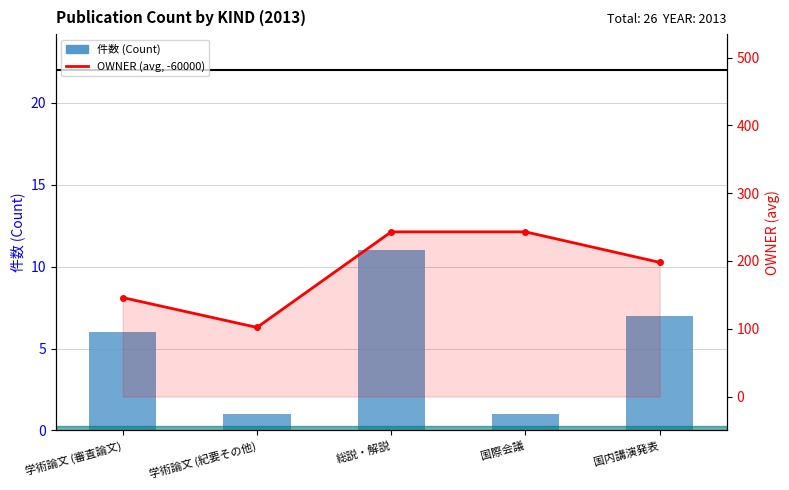

How many groups of bars are there?

5